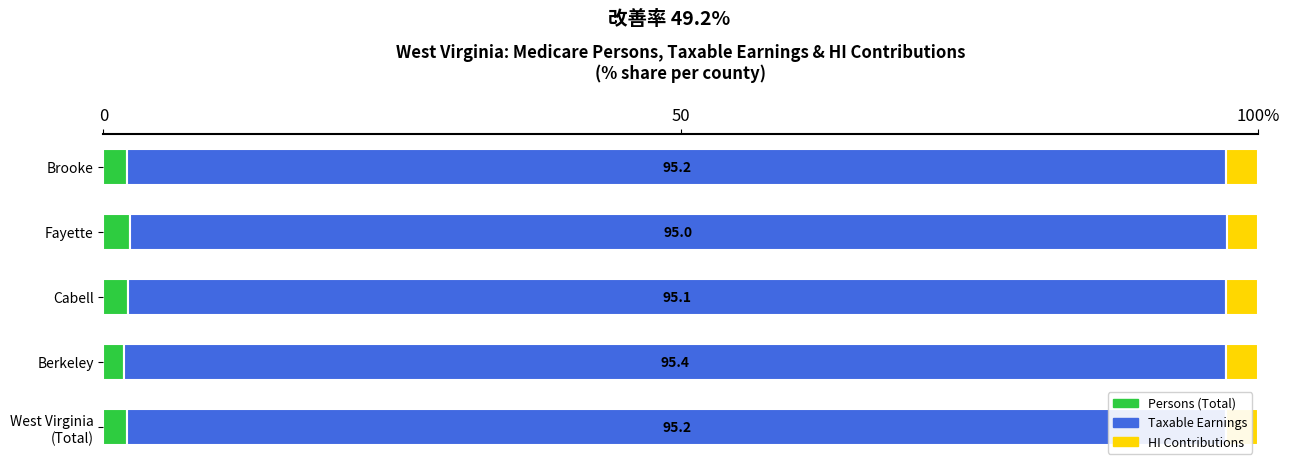

What are all the series names shown in the legend?

Persons (Total), Taxable Earnings, HI Contributions